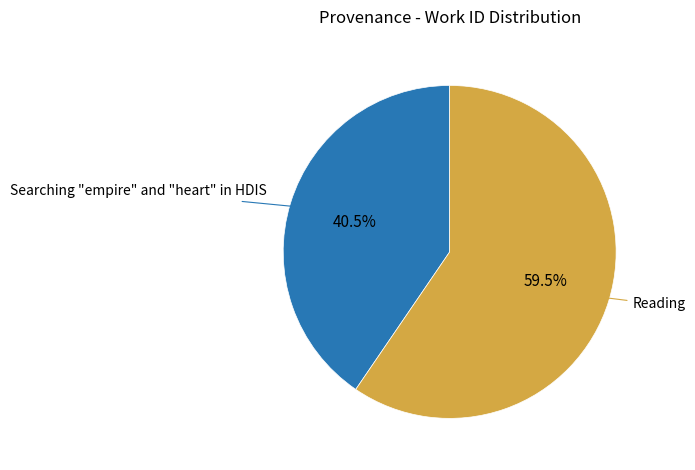

The Searching "empire" and "heart" in HDIS slice represents 54% of the pie. True or false?

False